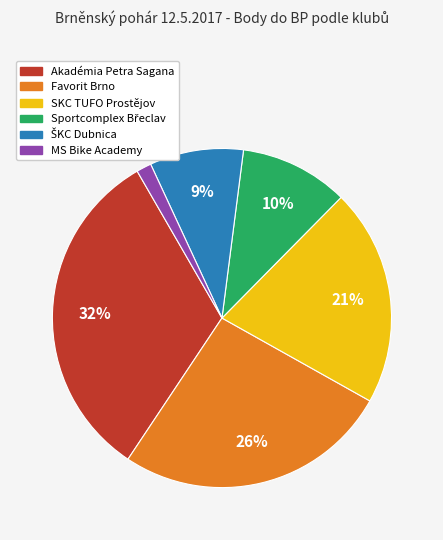

Between Favorit Brno and SKC TUFO Prostějov, which is larger?

Favorit Brno